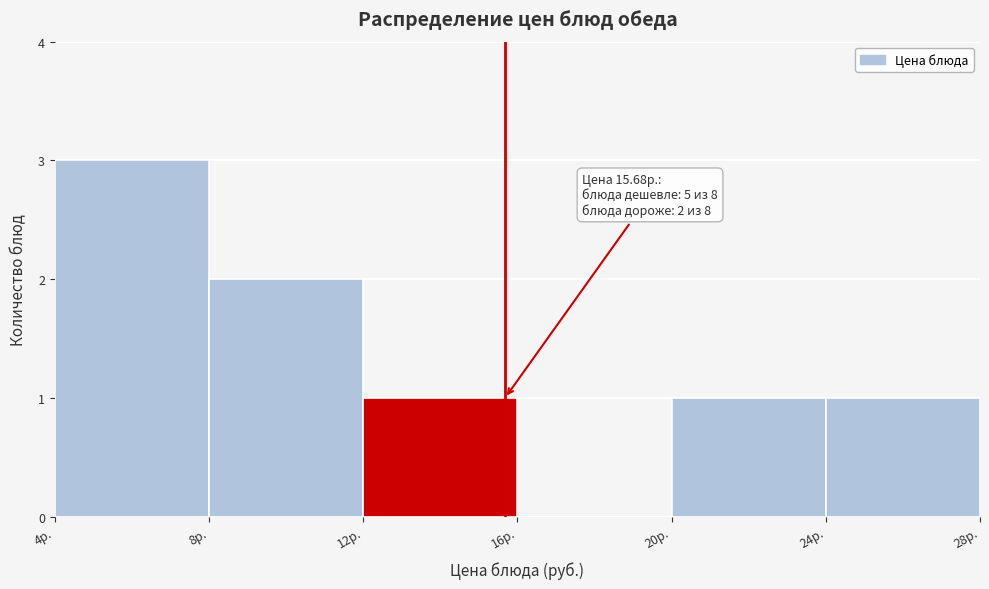

Over which range of the x-axis is the bar tallest?

4 to 8